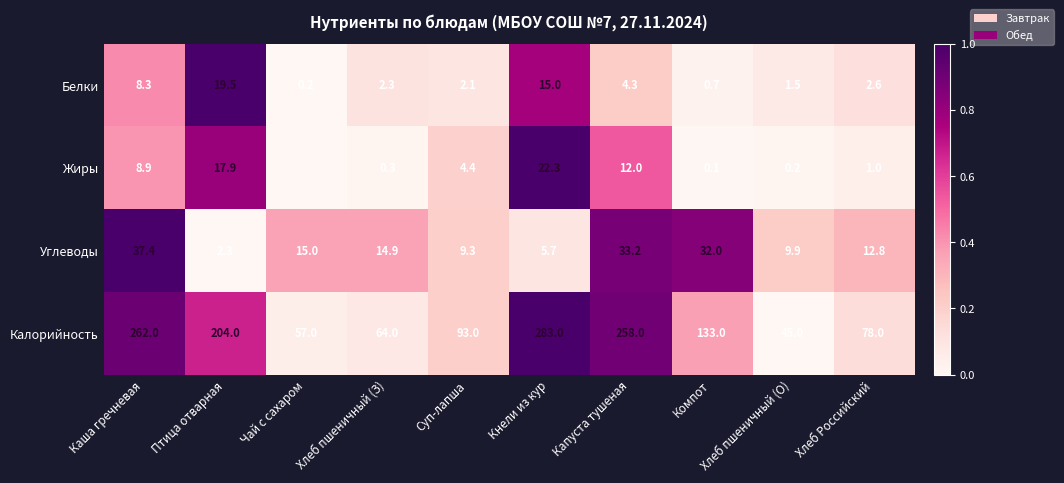

What is the sum of all Калорийность values?

1477.0